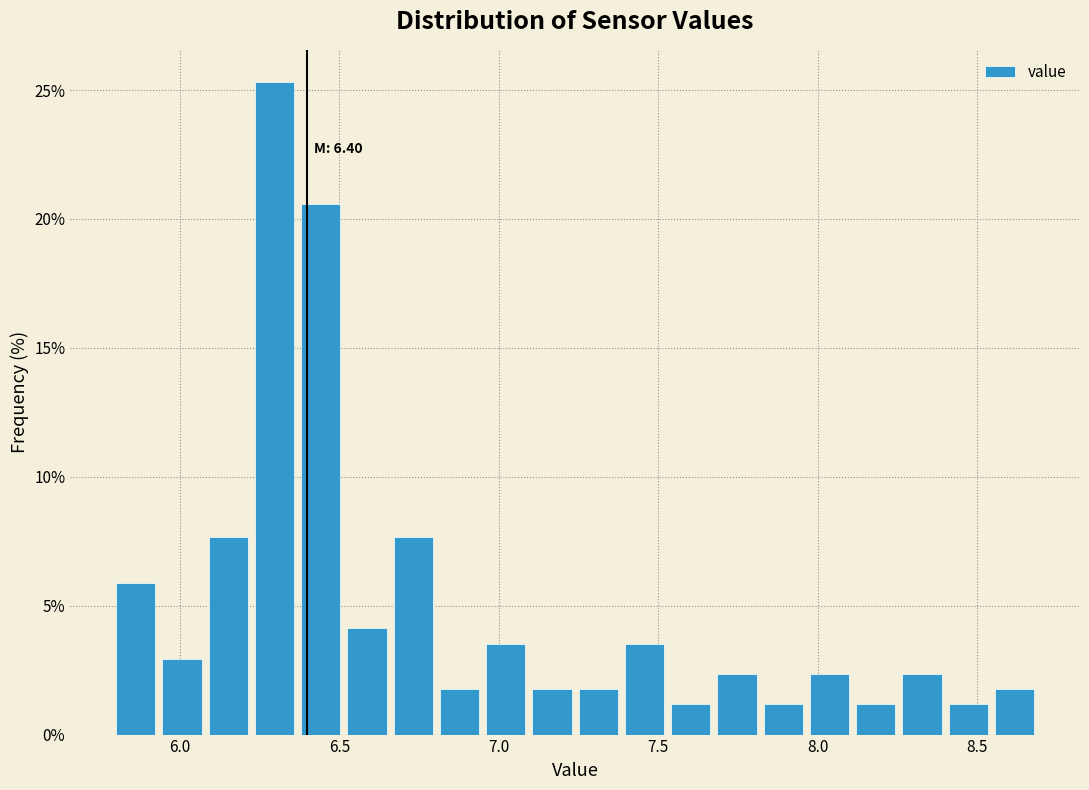

Around what value on the x-axis is the tallest bar? Give the approximate position of its centre, as read against the axis.

6.30